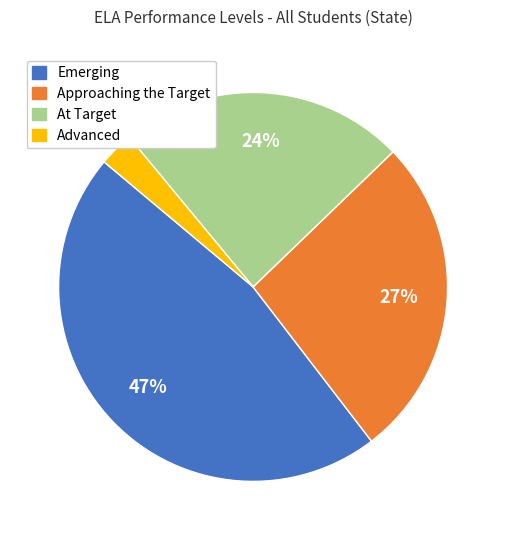

Do Advanced and At Target together represent more than half of the pie?

No